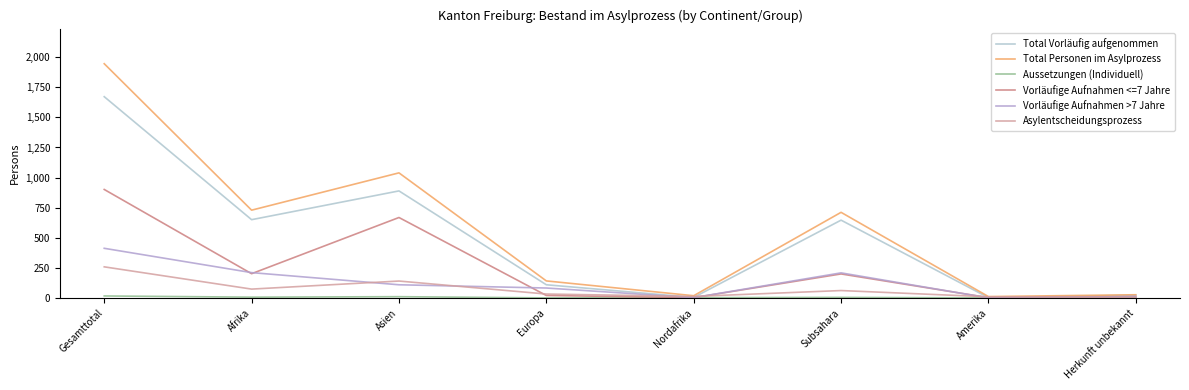

Does the chart have visible grid lines?

No